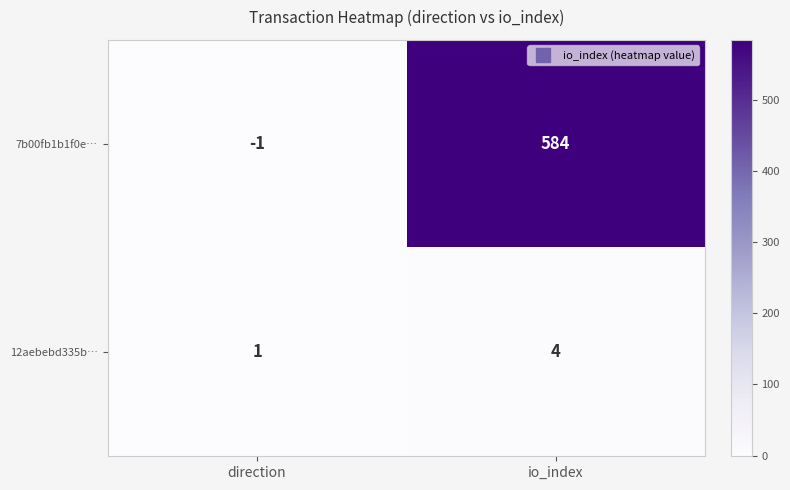

Rank the series by their average value, from lowest to highest.

12aebebd335b…, 7b00fb1b1f0e…